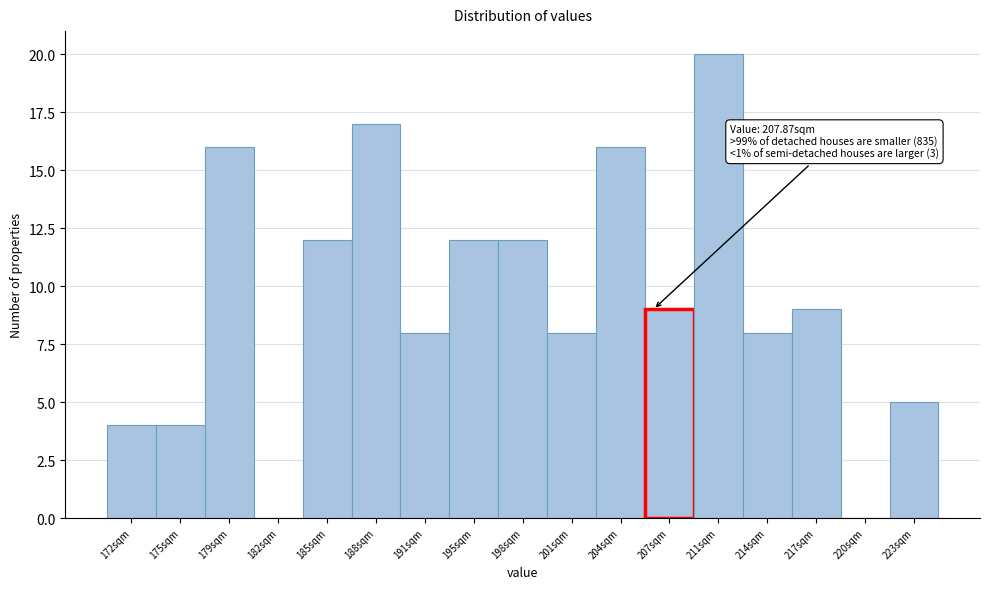

Reading left to right, transcribe all the data shown in this chart.

172sqm=4	175sqm=4	179sqm=16	182sqm=0	185sqm=12	188sqm=17	191sqm=8	195sqm=12	198sqm=12	201sqm=8	204sqm=16	207sqm=9	211sqm=20	214sqm=8	217sqm=9	220sqm=0	223sqm=5